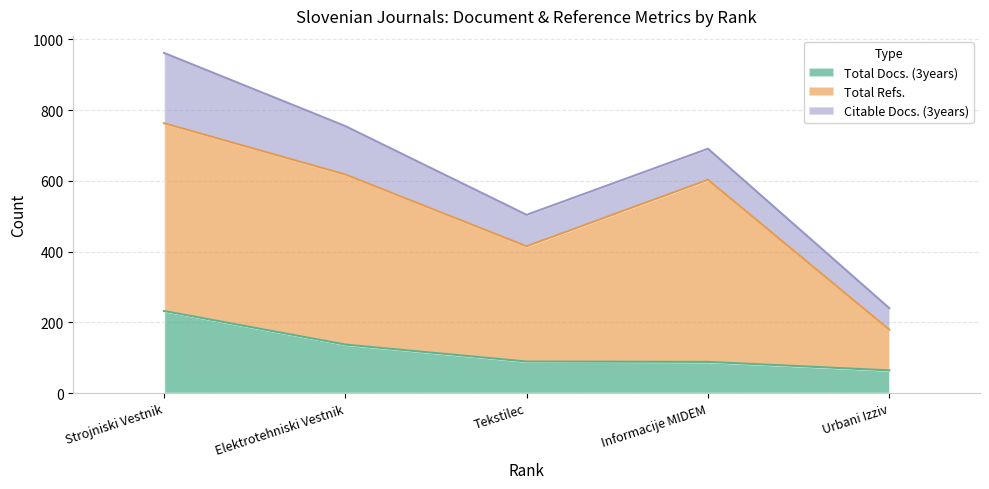

True or false: Citable Docs. (3years) and Total Docs. (3years) intersect in this chart.

False